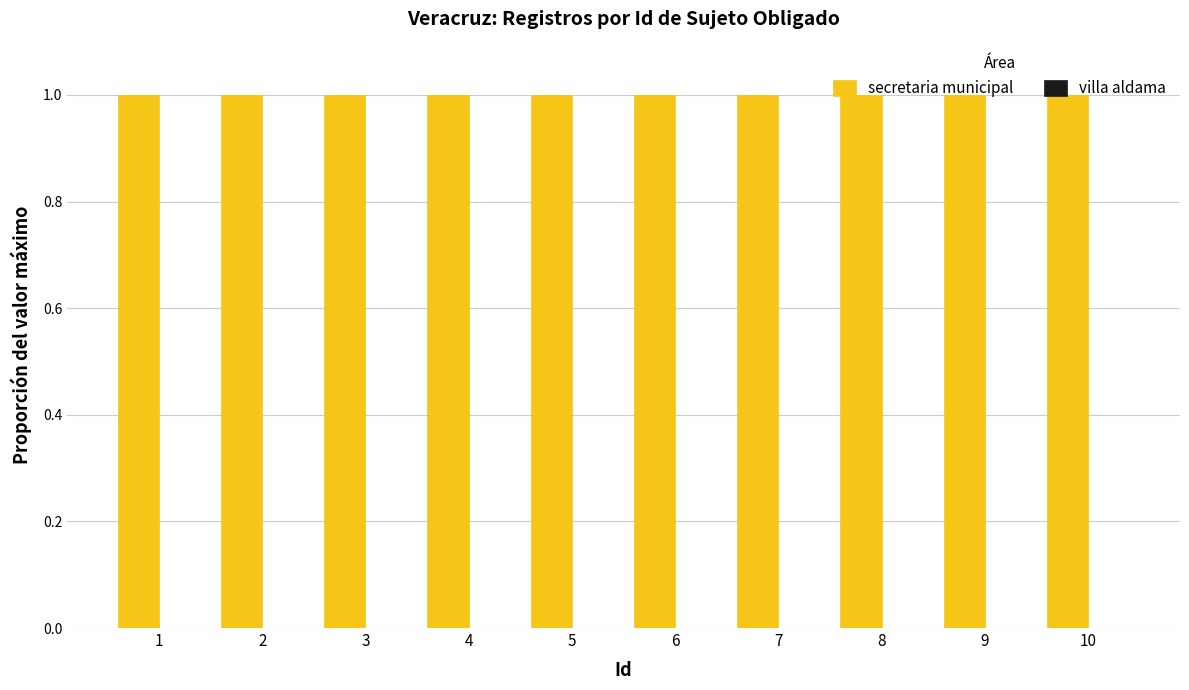

What is the maximum value shown in the chart?

1.0